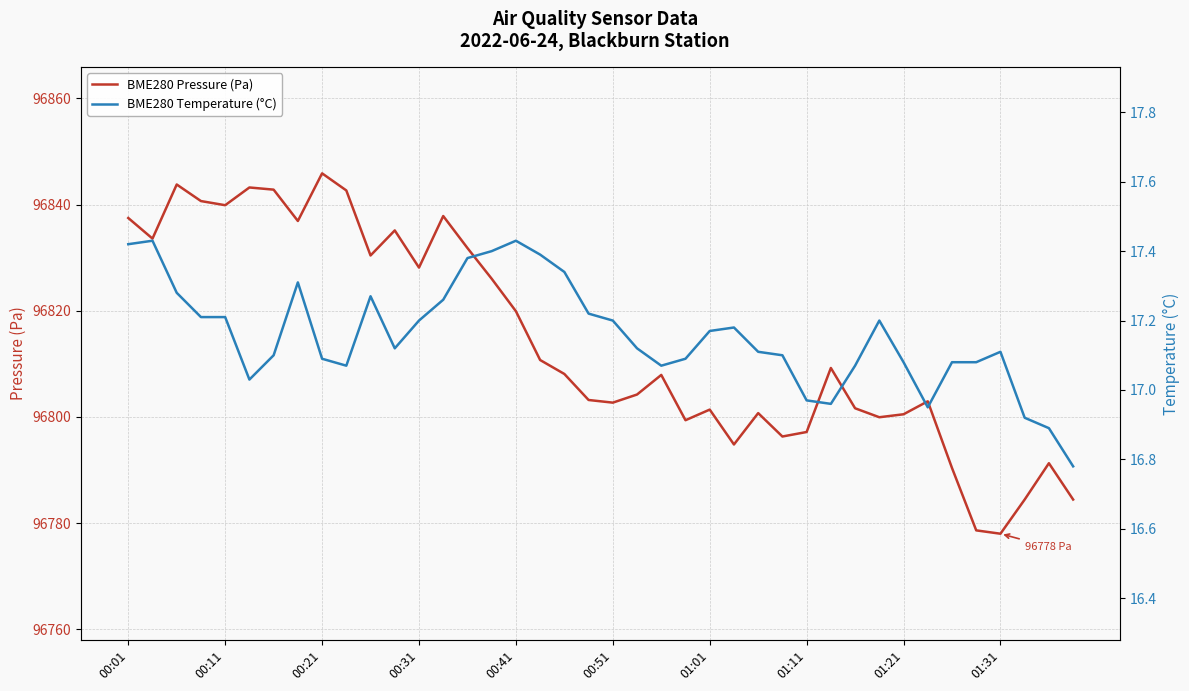

True or false: BME280 Pressure (Pa) and BME280 Temperature (°C) cross at least once.

False